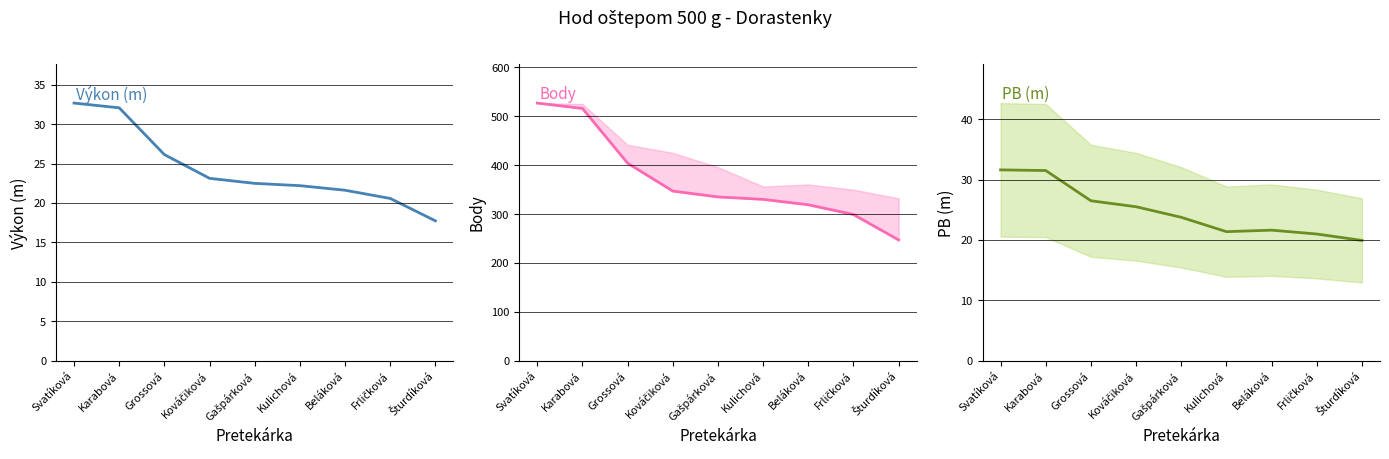

How many values in the Body series are below 335?

4